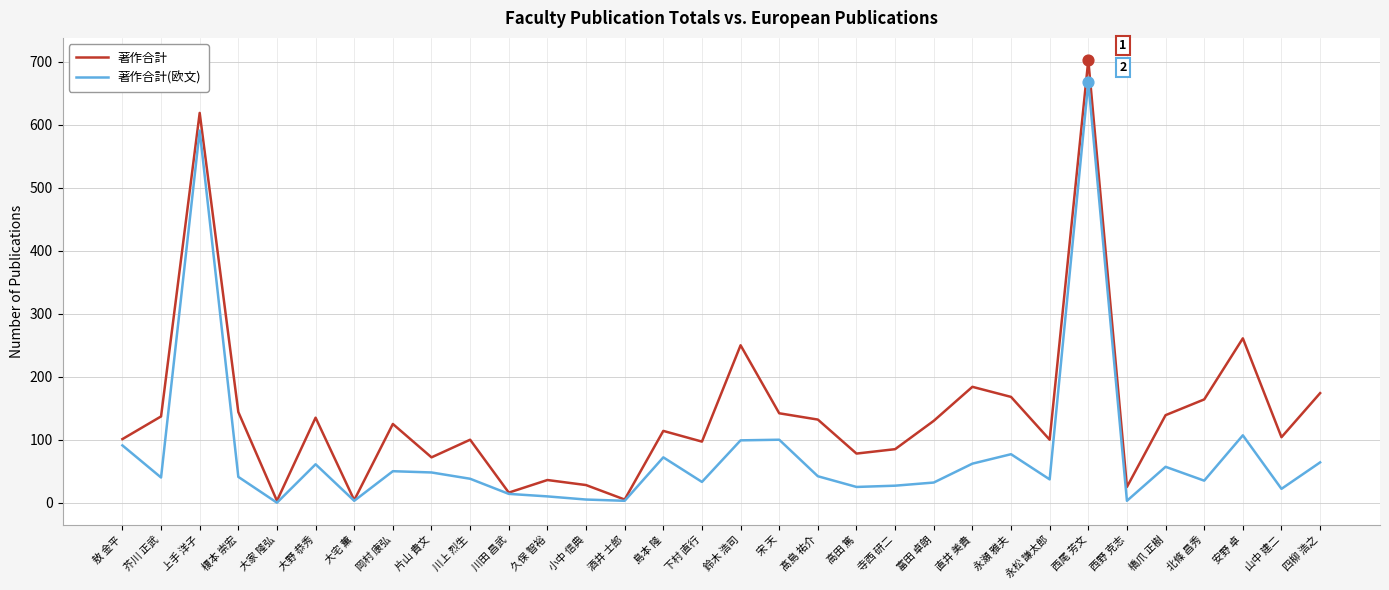

At which category is the sum across all series the highest?

西尾 芳文